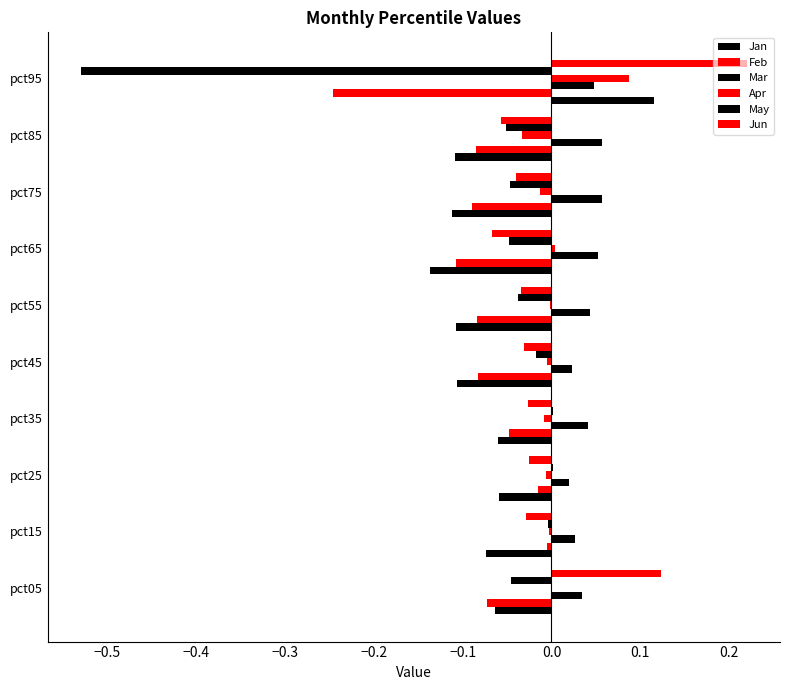

What is the minimum value shown in the chart?

-0.5